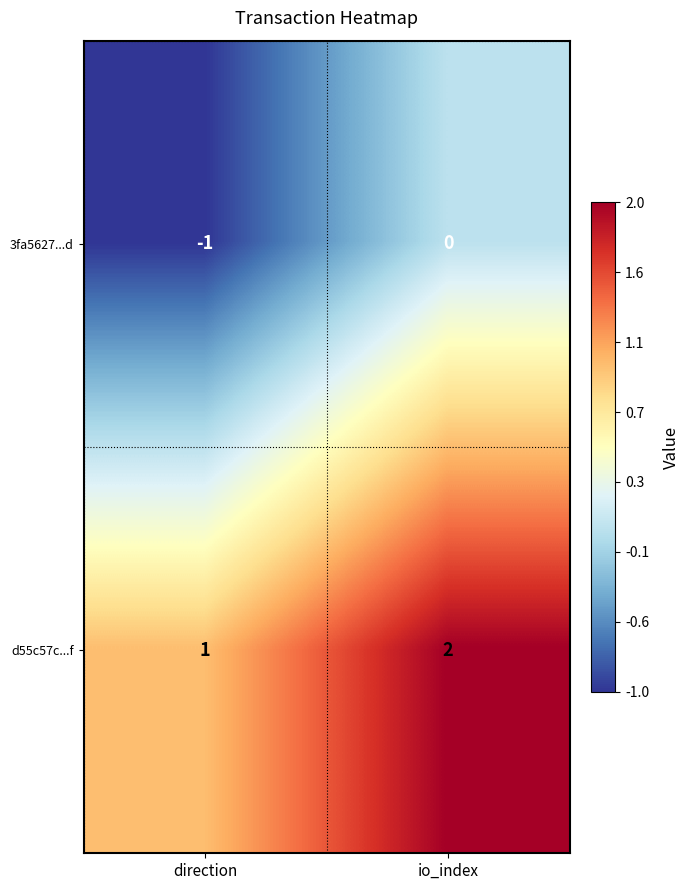

Rank the categories by 3fa5627...d value from lowest to highest.

direction, io_index